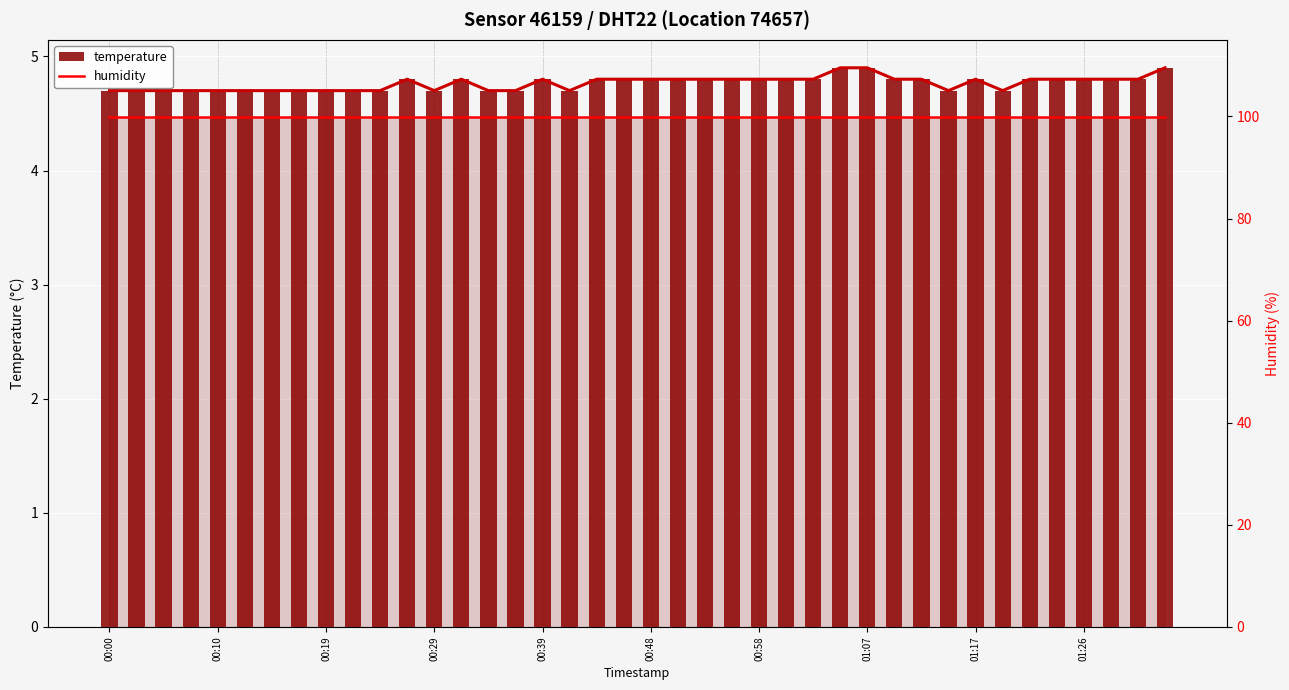

Rank the series by their maximum value, from highest to lowest.

humidity, temperature